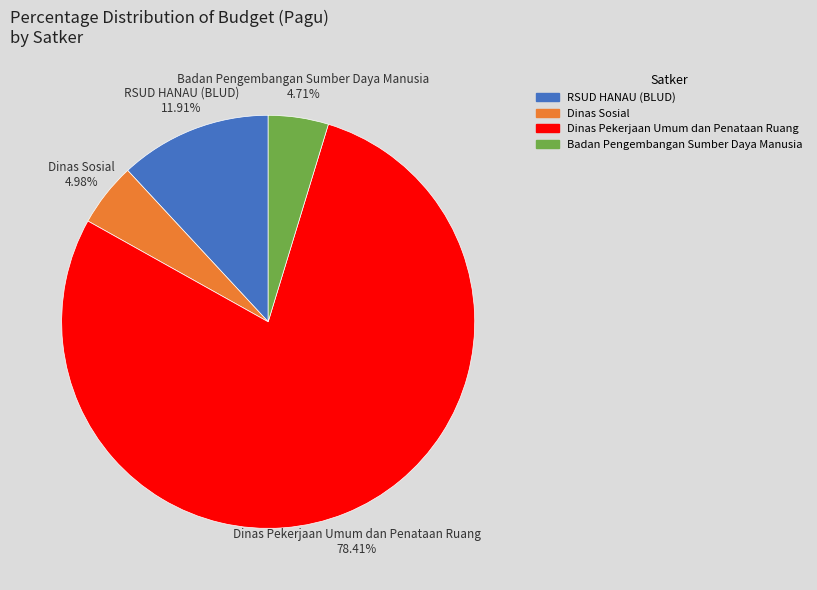

Is there any slice that represents more than half of the pie?

Yes